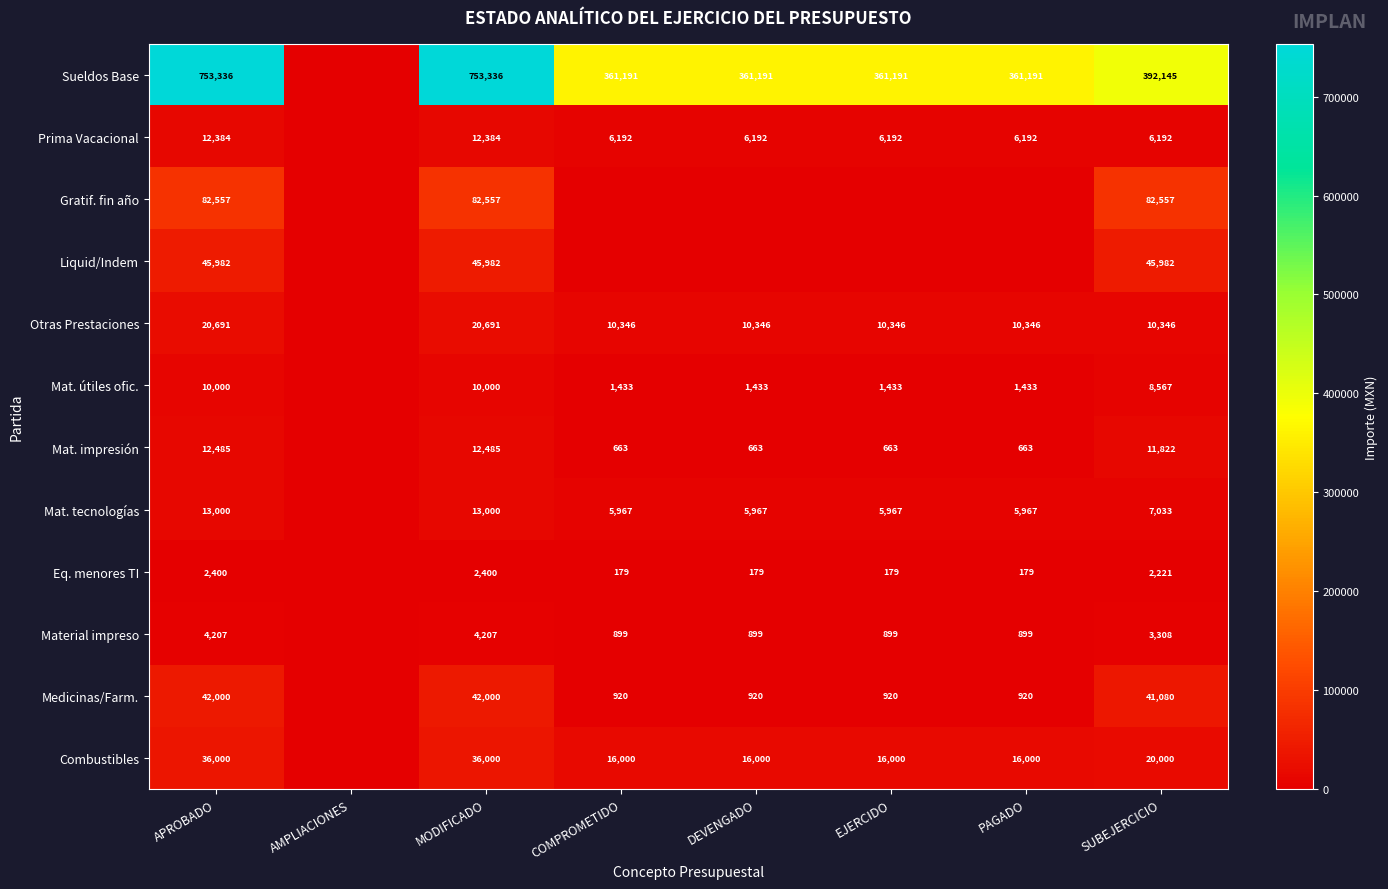

What is the sum of the Otras Prestaciones values at EJERCIDO and APROBADO?

31037